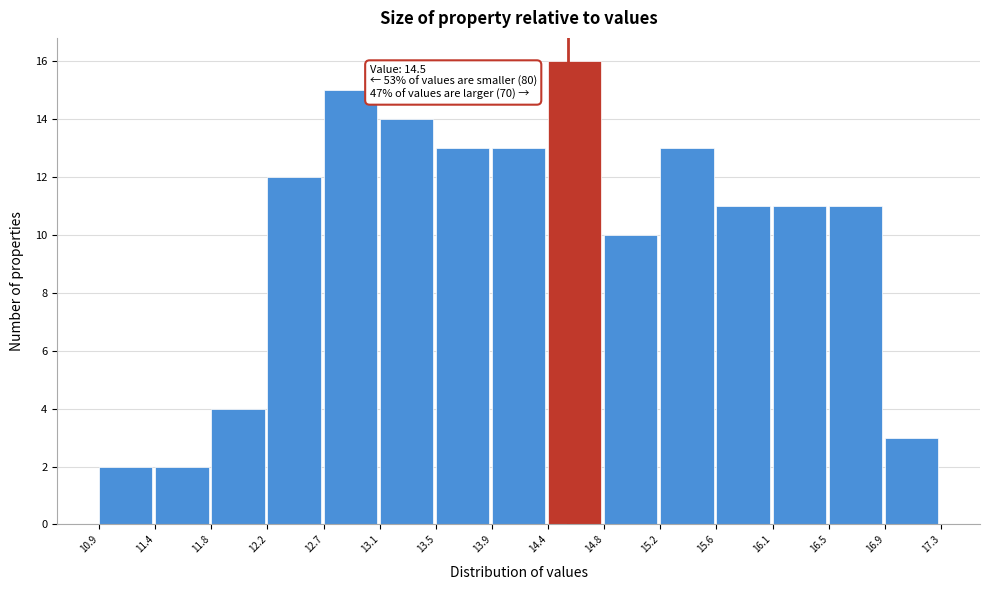

Over which range of the x-axis is the bar tallest?

14.4 to 14.8